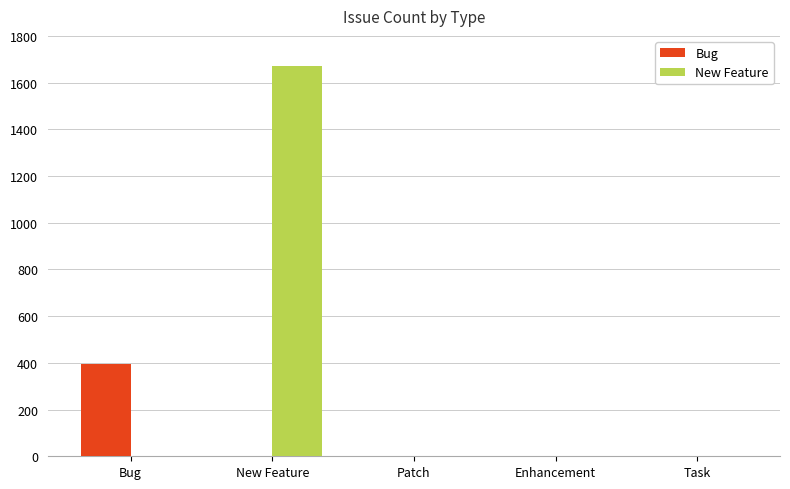

Which series has the largest total across all categories?

New Feature